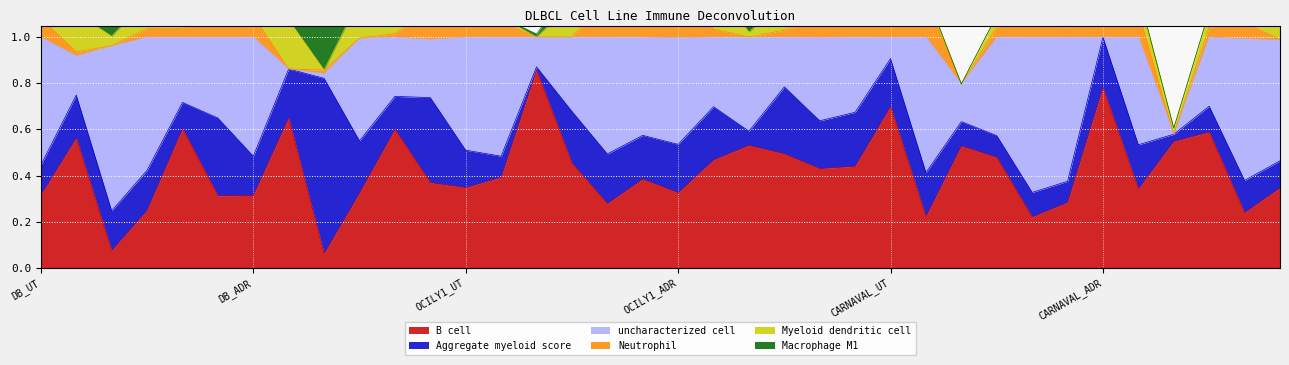

True or false: Aggregate myeloid score and Macrophage M1 intersect in this chart.

False